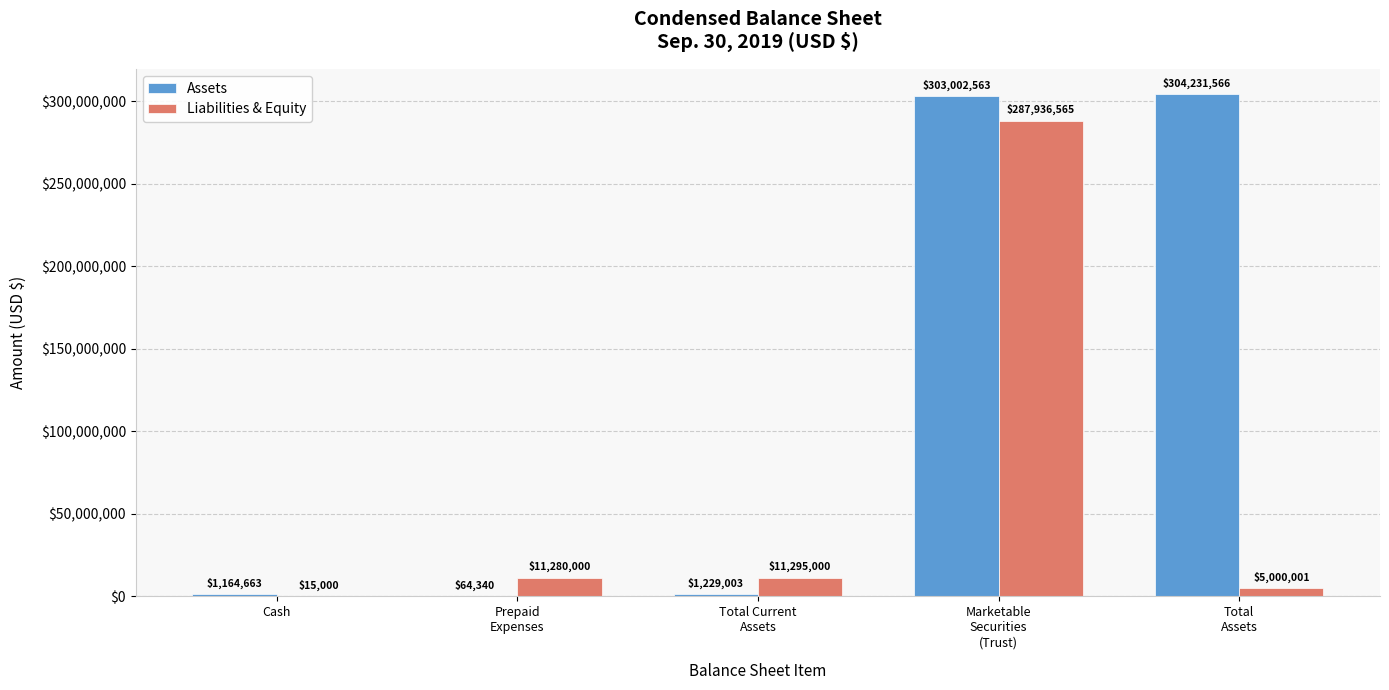

Which series has the largest total across all categories?

Assets